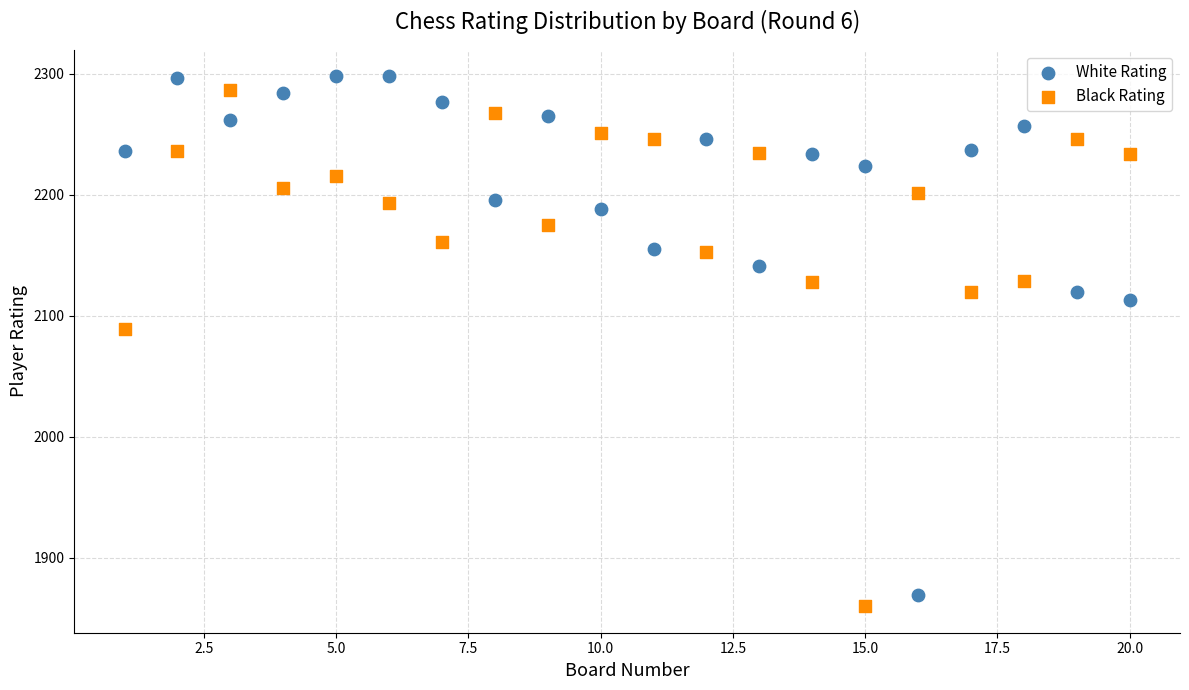

In the White Rating series, what Y value is closest to 2083?

2113